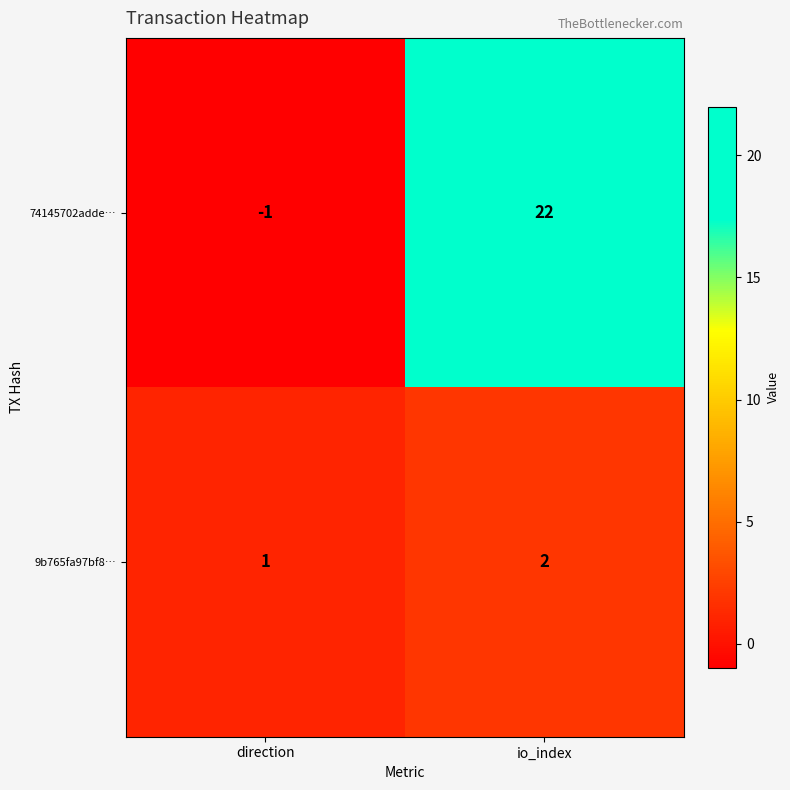

At which category does the chart reach its minimum across all series?

direction